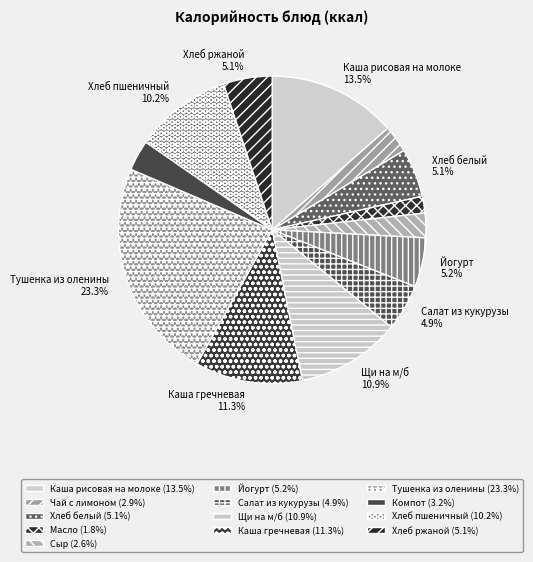

Which slice is the smallest?

Масло